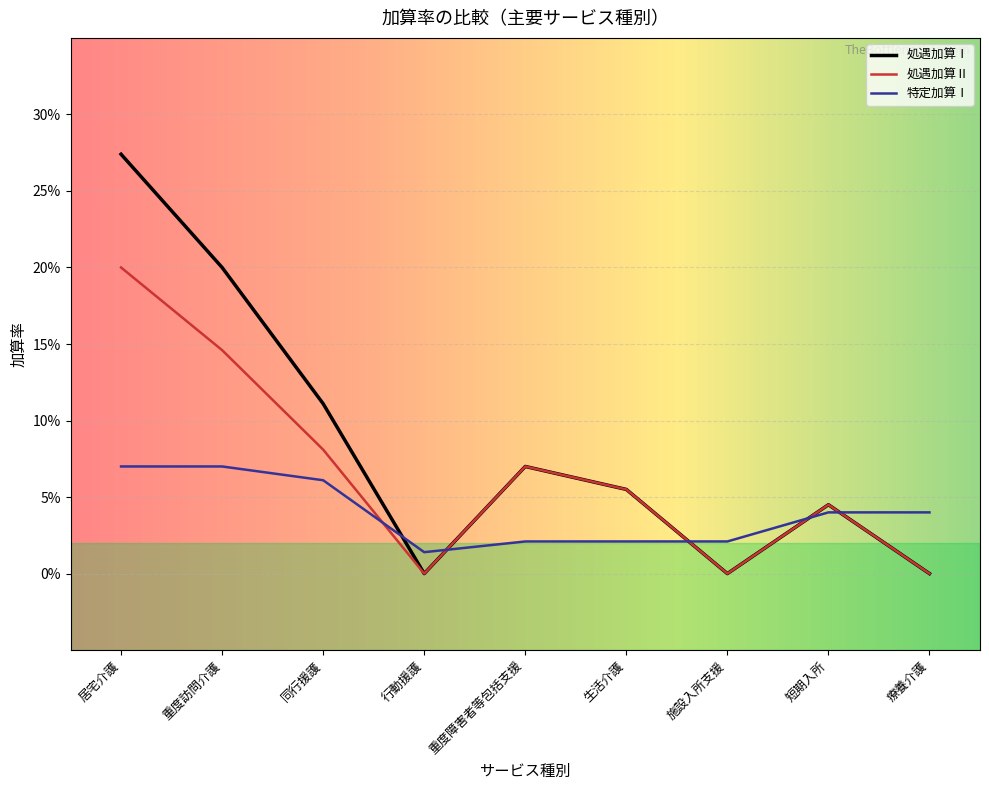

At which category does 処遇加算Ⅰ reach its first local peak?

重度障害者等包括支援